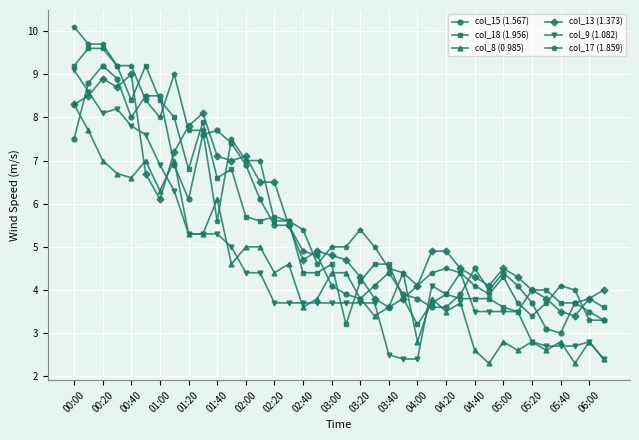

True or false: col_17 (1.859) has more than 0 interior local peaks.

True